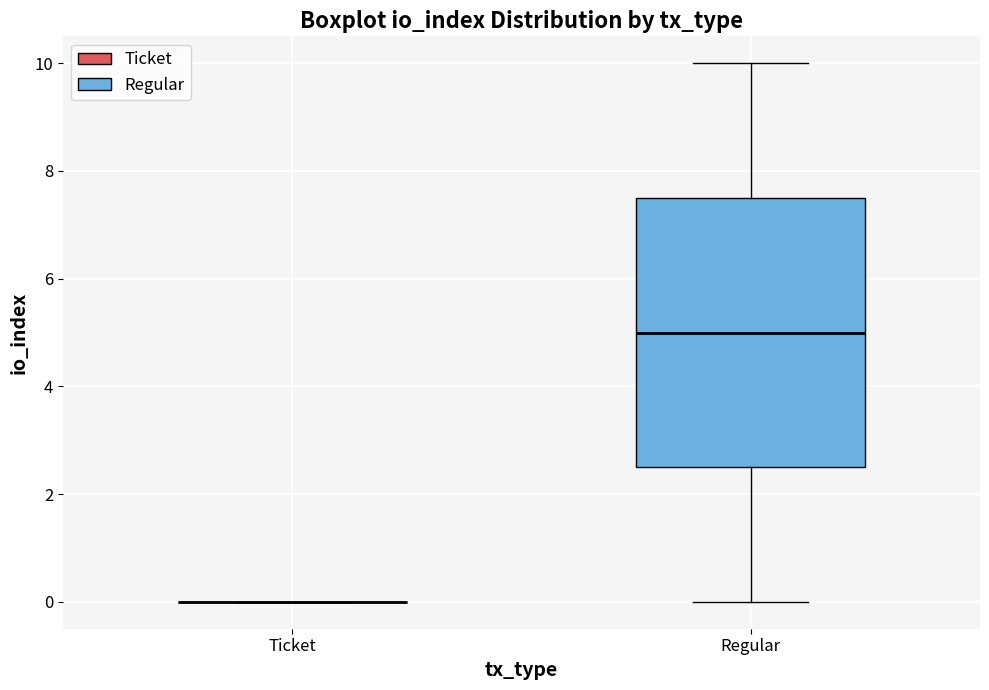

Reading left to right, read every box against the y-axis: the position of its median line, the range the box covers, and the ends of its whiskers. The values are not printed on the chart, so give them approximately, as read against the axis.

Ticket: box collapsed to a line at 0.0, whiskers 0.0 to 0.0
Regular: median 5.0, box 2.6 to 7.6, whiskers 0.0 to 10.0